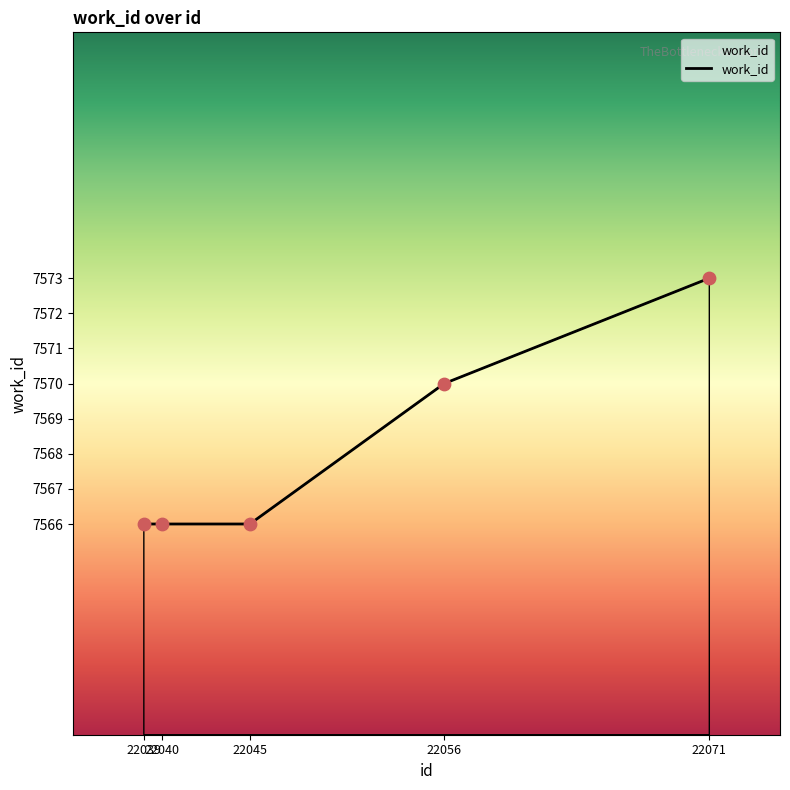

Between 22039 and 22071, which is larger?

22071